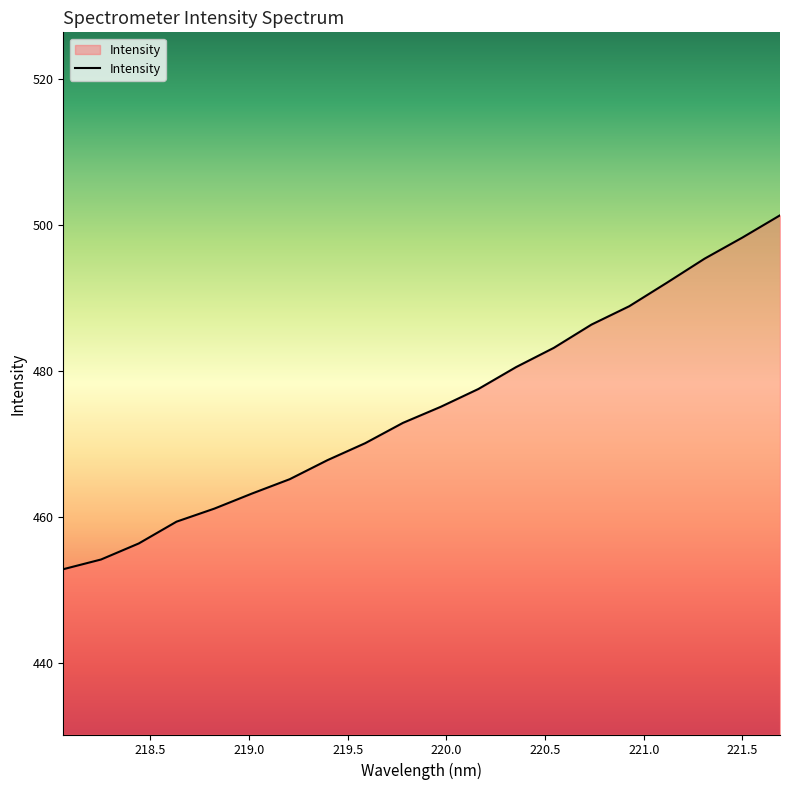

What is the difference between the maximum and minimum values?

48.5